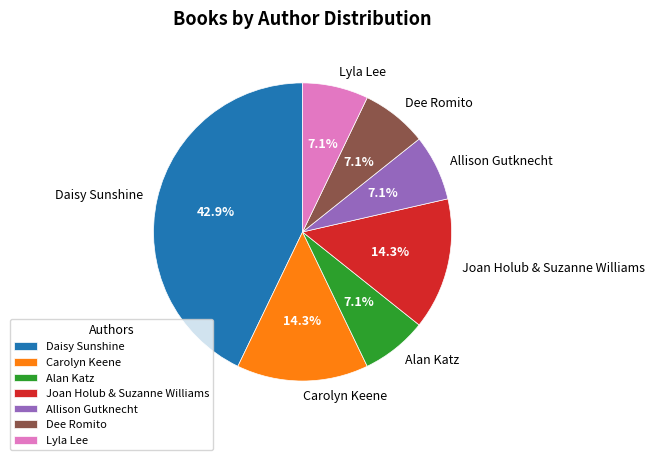

Is it true that Lyla Lee is 17% of the pie?

False